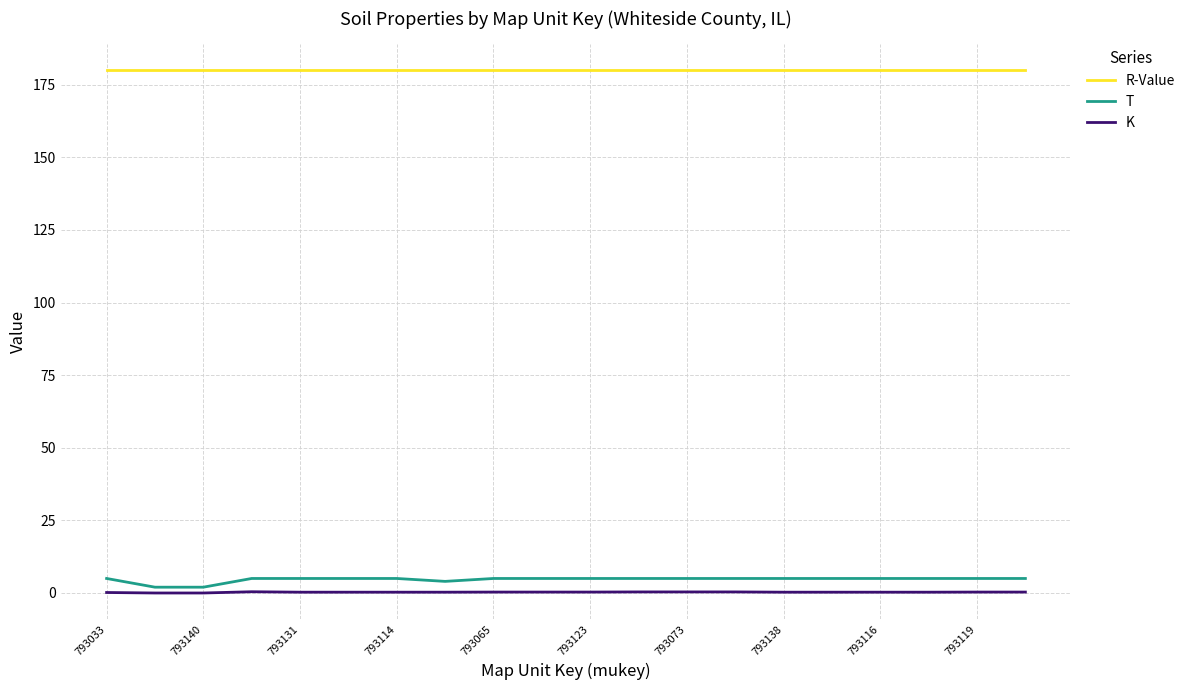

True or false: K and R-Value cross at least once.

False